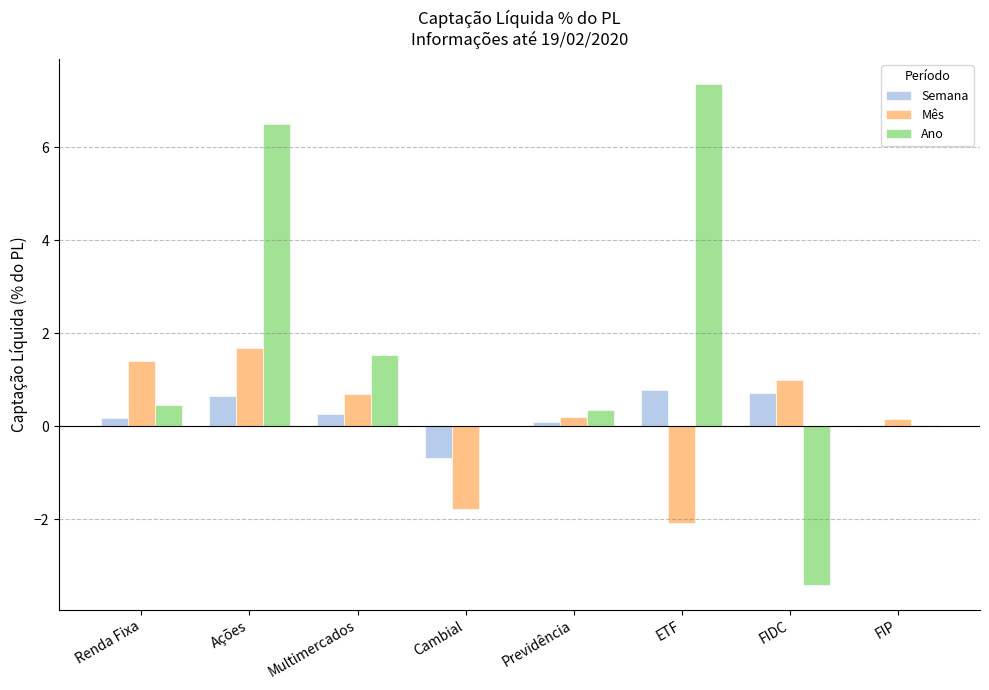

What are all the series names shown in the legend?

Semana, Mês, Ano